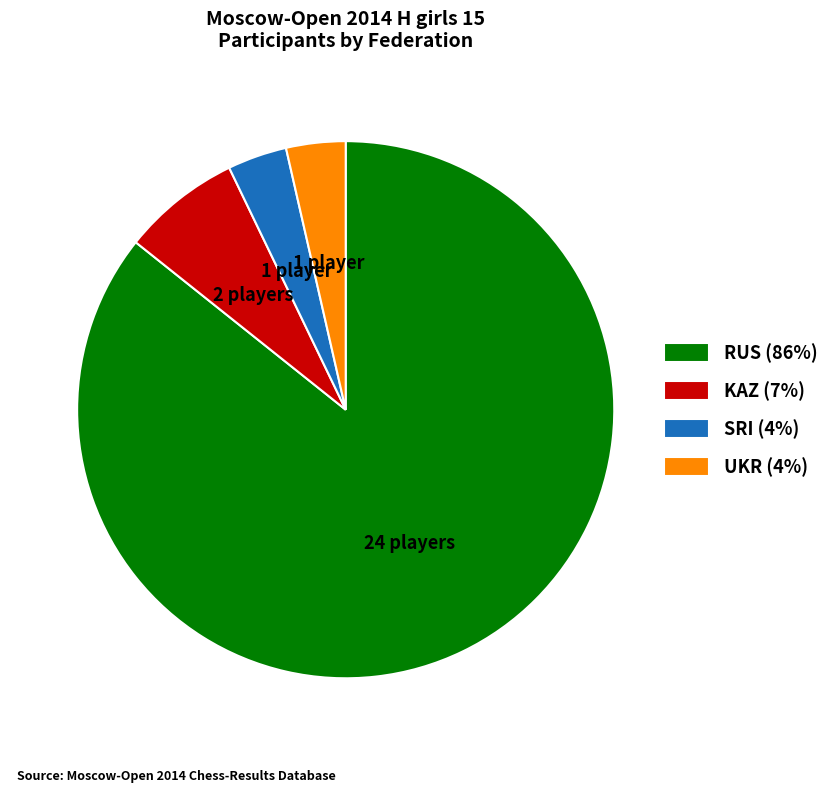

Is it true that UKR is 4% of the pie?

True